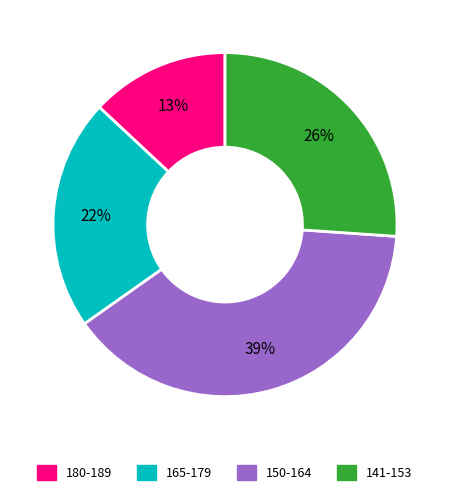

To the nearest percent, what is the average slice percentage?

25%